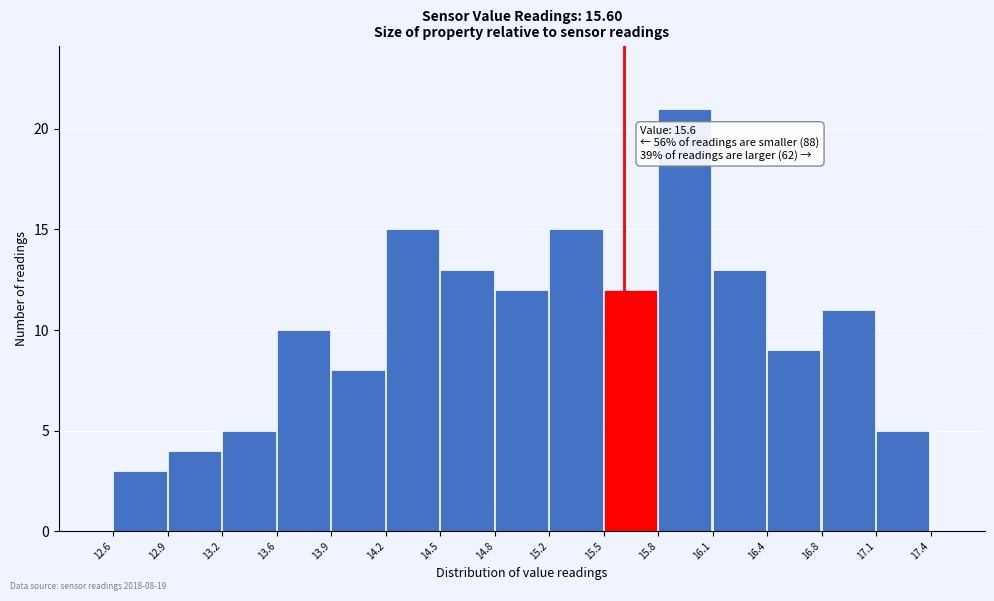

Over which range of the x-axis is the bar tallest?

15.8 to 16.1